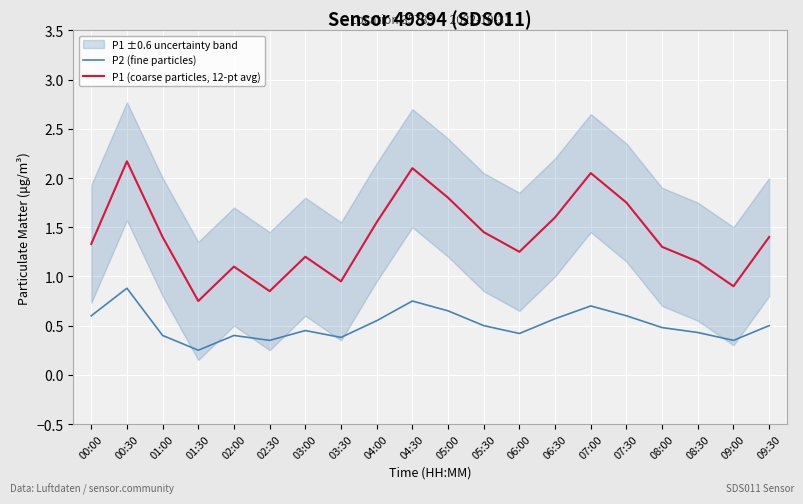

Reading left to right, what are all the values shown in this chart?

P2 (fine particles): 00:00=0.6	00:30=0.9	01:00=0.4	01:30=0.2	02:00=0.4	02:30=0.3	03:00=0.5	03:30=0.4	04:00=0.6	04:30=0.8	05:00=0.7	05:30=0.5	06:00=0.4	06:30=0.6	07:00=0.7	07:30=0.6	08:00=0.5	08:30=0.4	09:00=0.3	09:30=0.5
P1 (coarse particles, 12-pt avg): 00:00=1.3	00:30=2.2	01:00=1.4	01:30=0.8	02:00=1.1	02:30=0.8	03:00=1.2	03:30=0.9	04:00=1.6	04:30=2.1	05:00=1.8	05:30=1.4	06:00=1.2	06:30=1.6	07:00=2.0	07:30=1.8	08:00=1.3	08:30=1.1	09:00=0.9	09:30=1.4